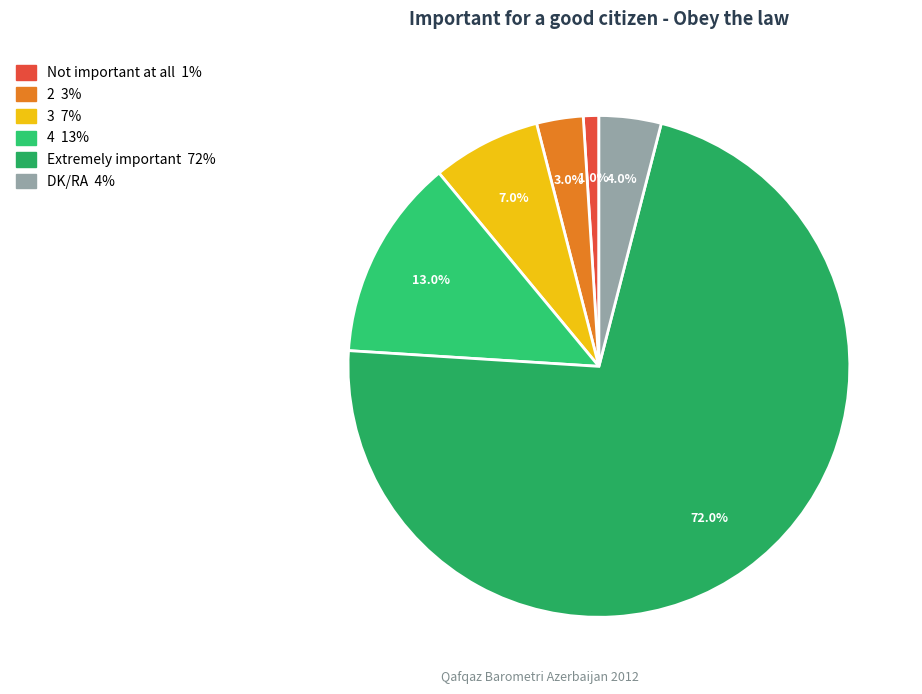

What is the largest slice in the pie chart?

Extremely important